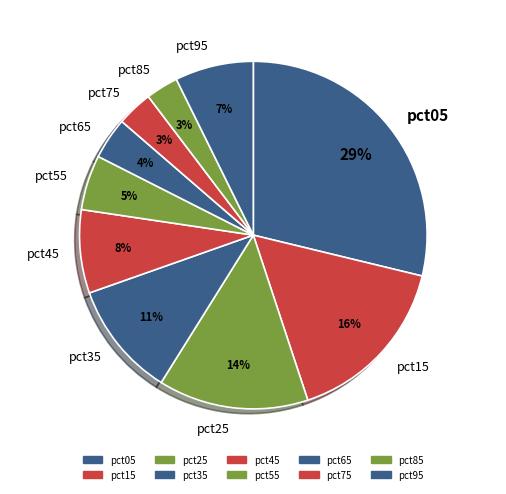

Is there any slice that represents more than half of the pie?

No